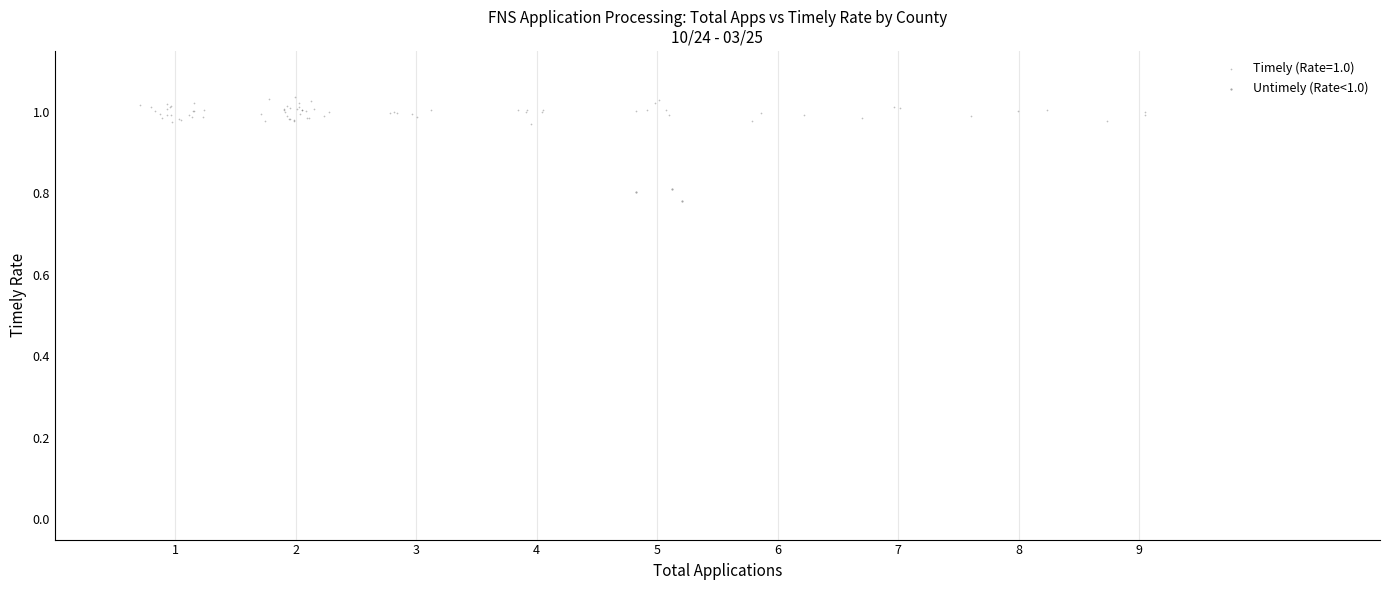

Which series contains the highest Y value?

Timely (Rate=1.0)